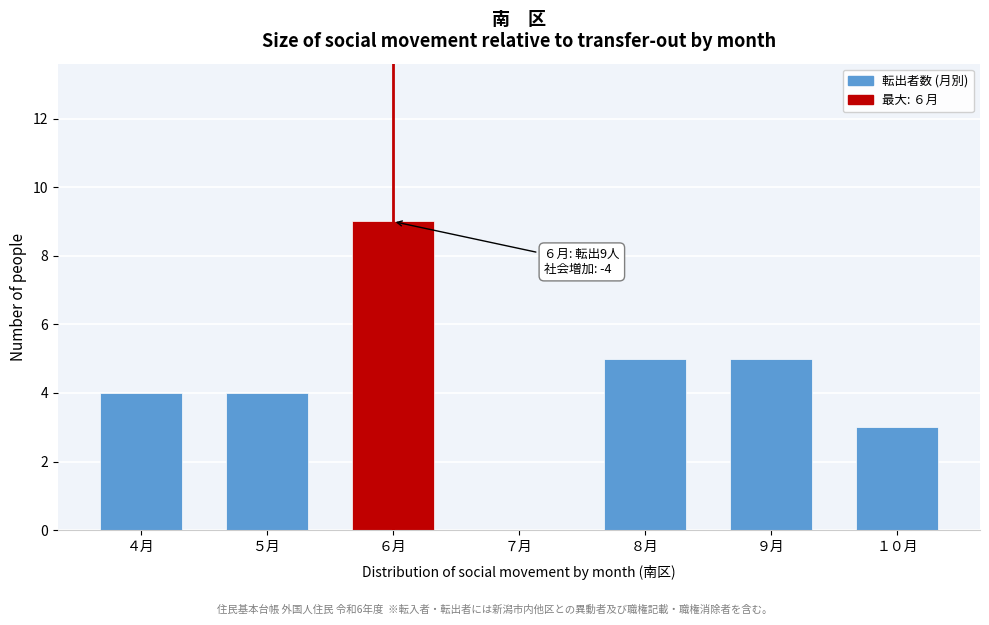

Reading left to right, extract all data points from this chart.

４月=4	５月=4	６月=9	７月=0	８月=5	９月=5	１０月=3